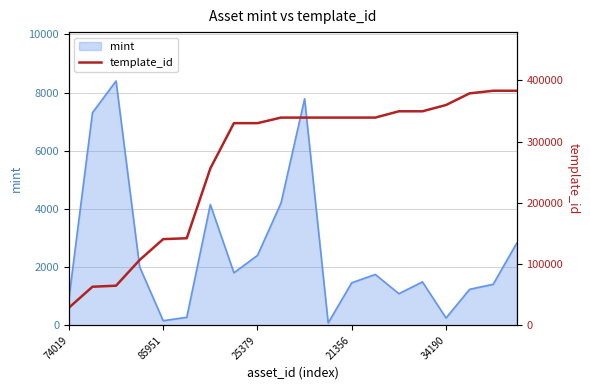

True or false: the data shows 378797 at 17.

True